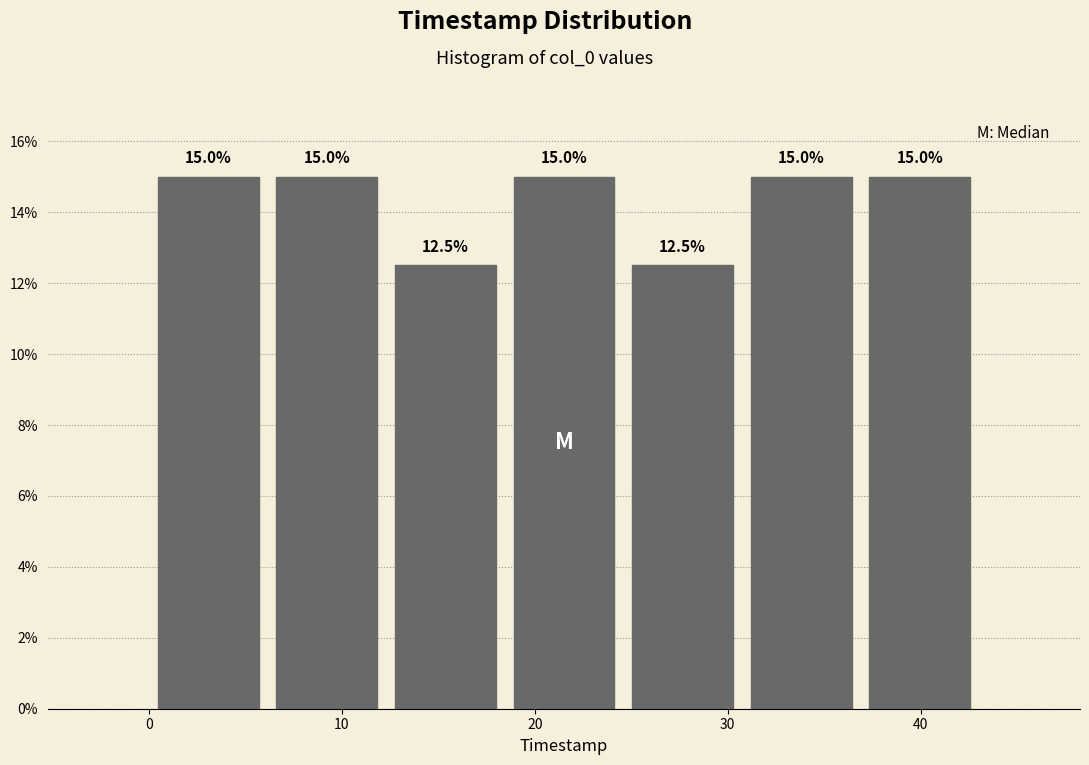

How tall is the bar that spans 25 to 31 on the x-axis? The bar edges are not printed on the chart, so give them approximately, as read against the axis.

12.5